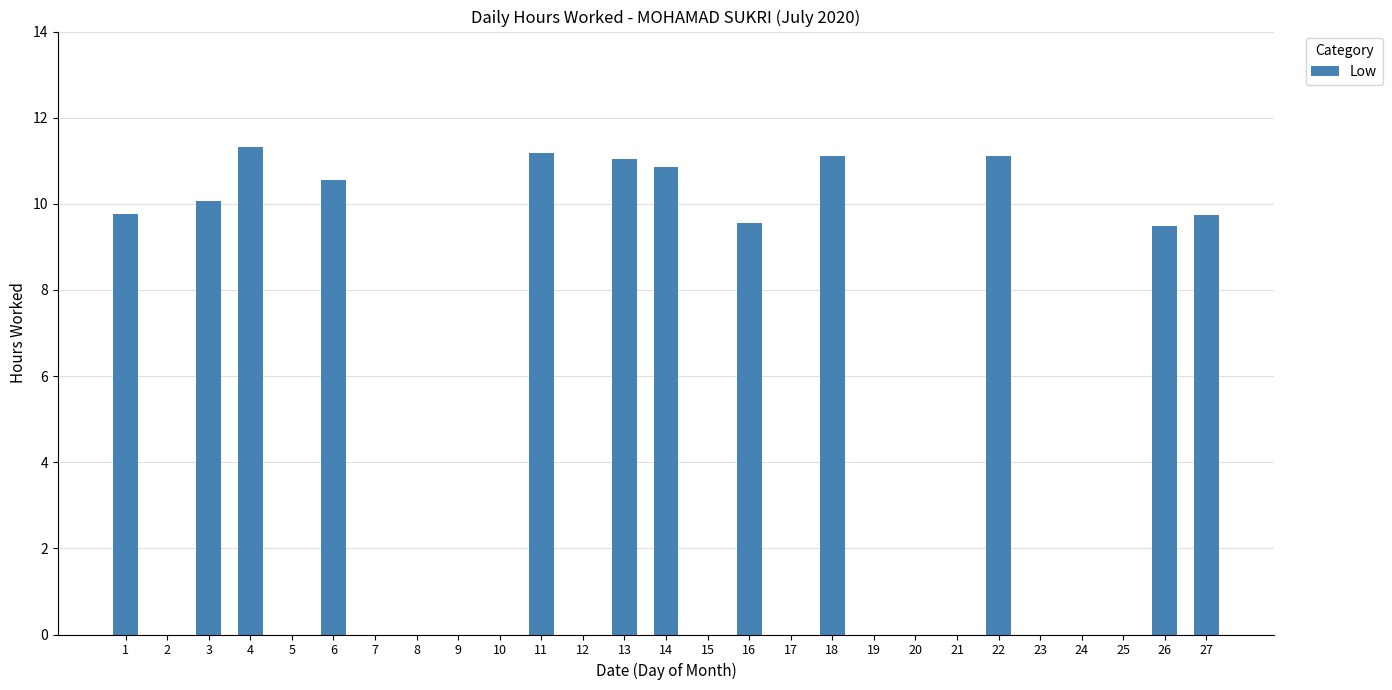

The chart shows a value of 0.0 at 2. True or false?

True